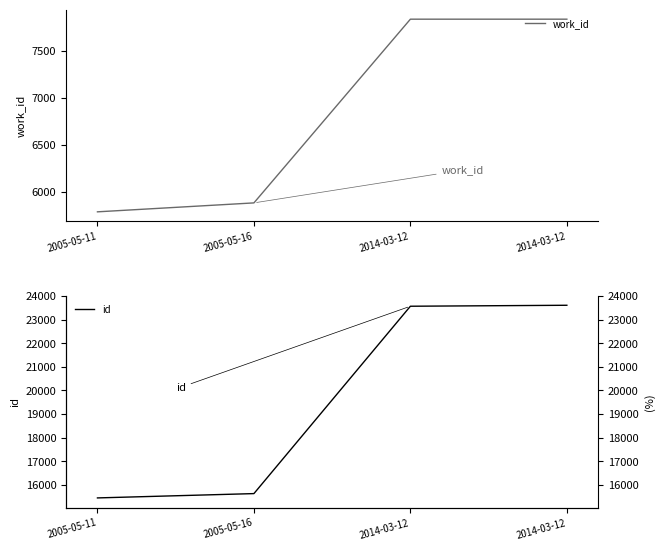

Is this an area chart (filled region under the line)?

No